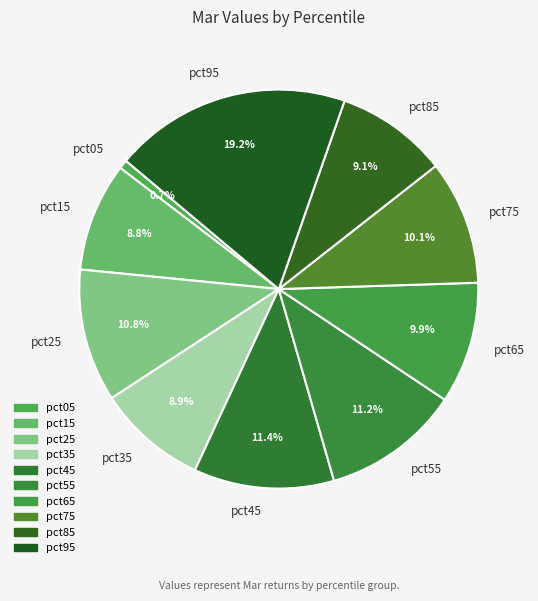

Which slice is the largest?

pct95